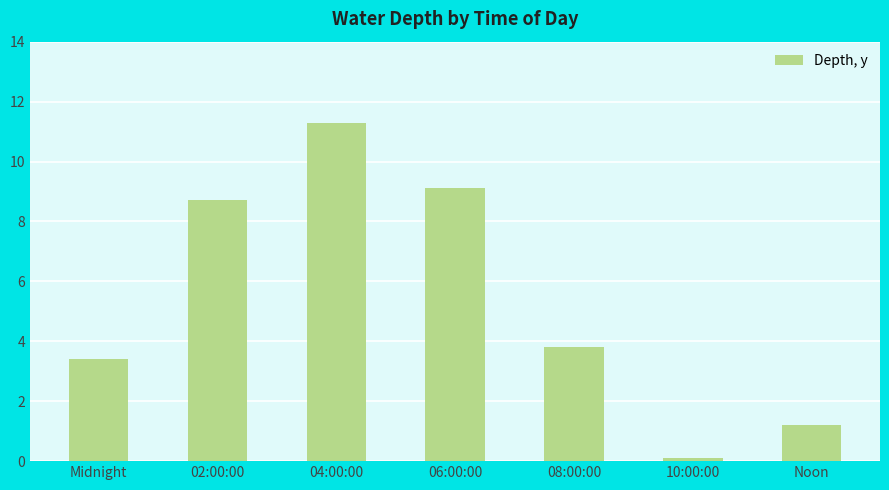

Read the value at 10:00:00.

0.1